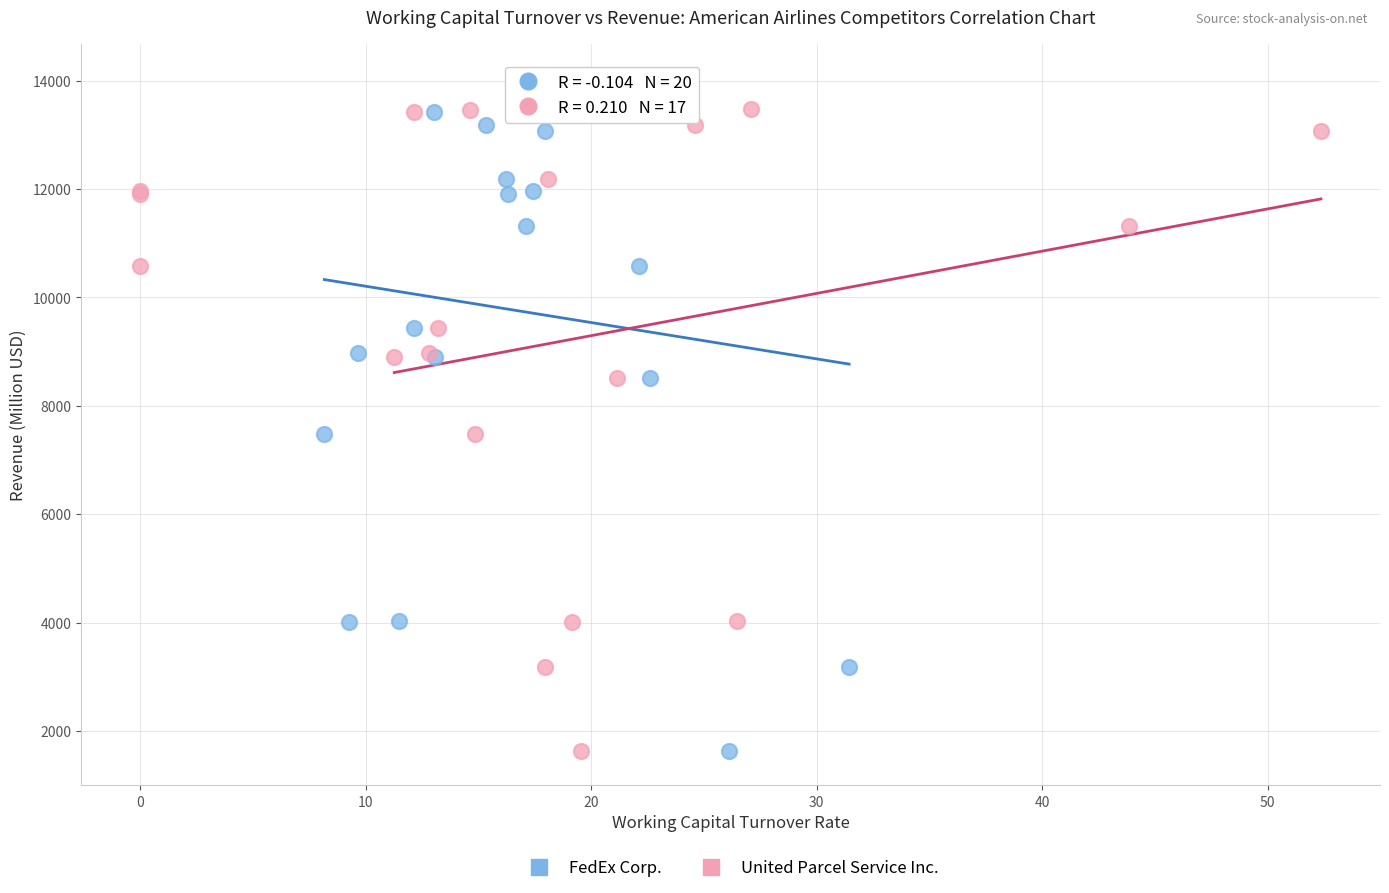

What are all the series names shown in the legend?

FedEx Corp., United Parcel Service Inc.